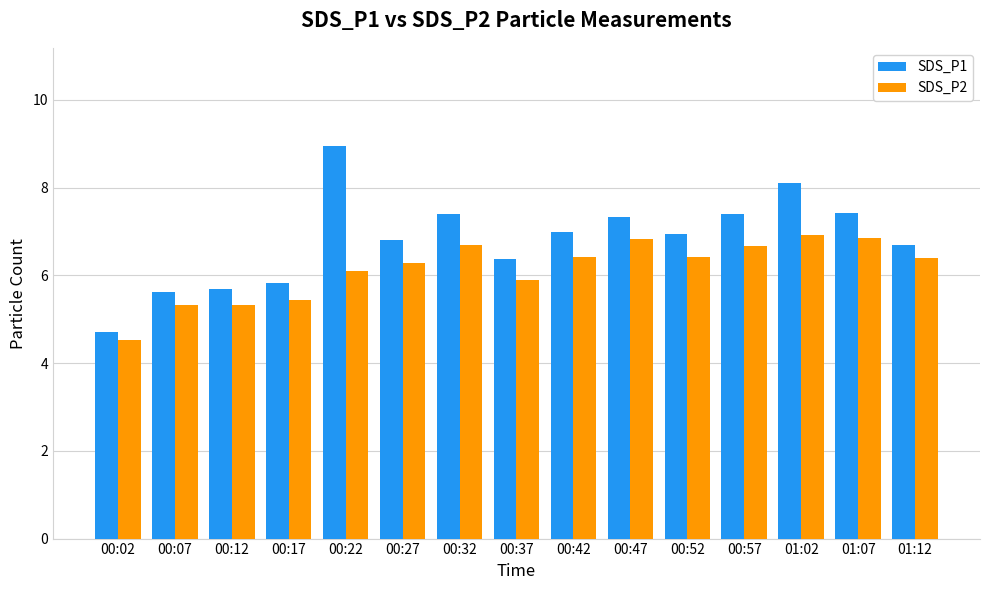

Is the value of SDS_P1 at 01:07 greater than the value of SDS_P2 at 01:02?

Yes